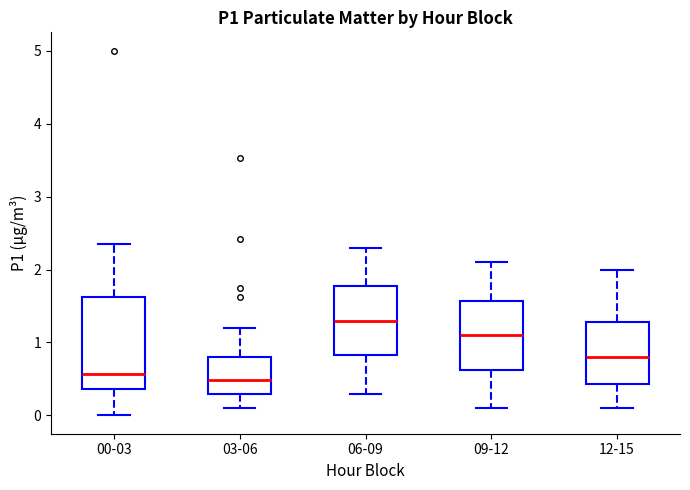

Reading left to right, read every box against the y-axis: the position of its median line, the range the box covers, and the ends of its whiskers. The values are not printed on the chart, so give them approximately, as read against the axis.

00-03: median 0.6, box 0.4 to 1.6, whiskers 0.0 to 2.4
03-06: median 0.5, box 0.3 to 0.8, whiskers 0.1 to 1.2
06-09: median 1.3, box 0.8 to 1.8, whiskers 0.3 to 2.3
09-12: median 1.1, box 0.6 to 1.6, whiskers 0.1 to 2.1
12-15: median 0.8, box 0.4 to 1.3, whiskers 0.1 to 2.0